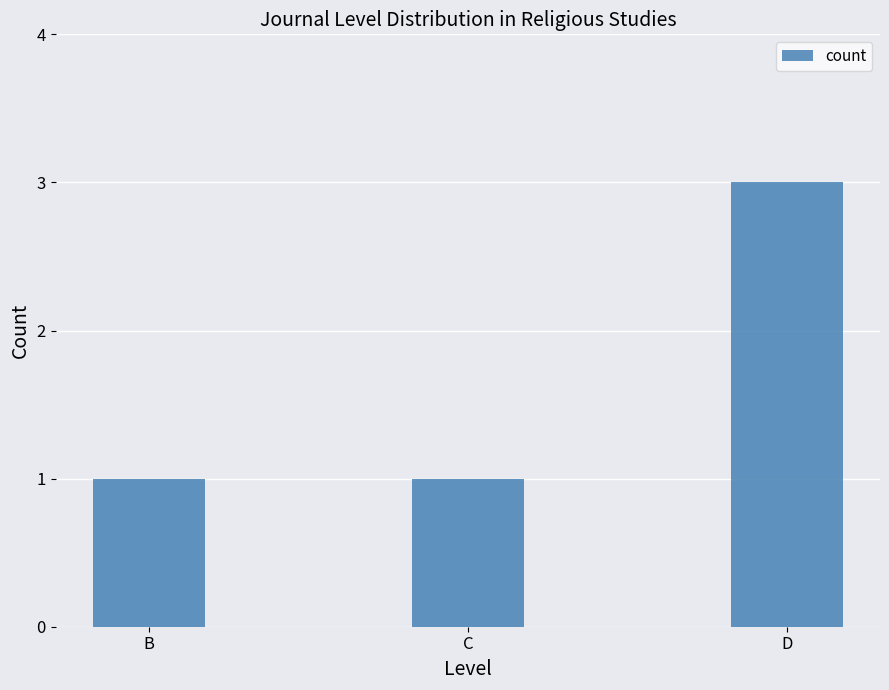

How many distinct data groups are displayed?

1